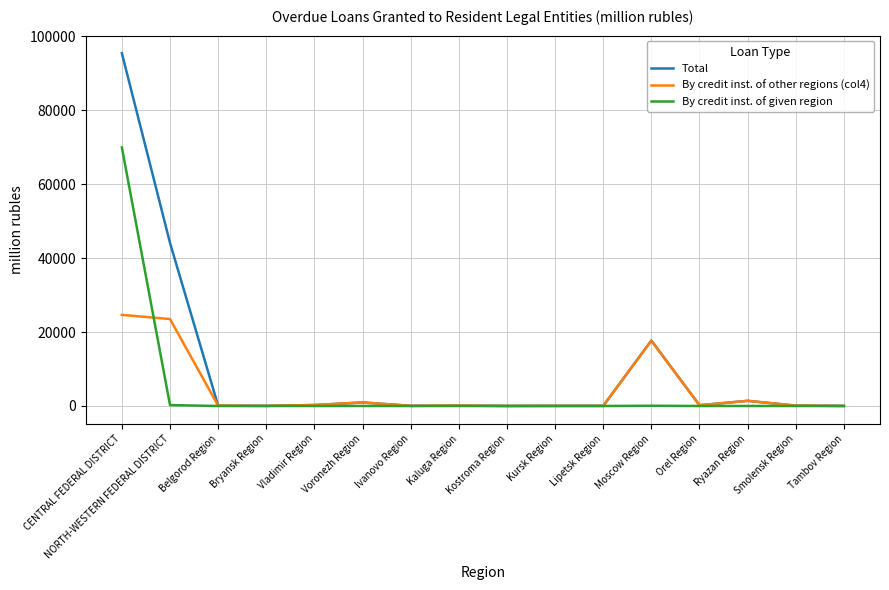

True or false: By credit inst. of given region has a value of 0 at Bryansk Region.

True